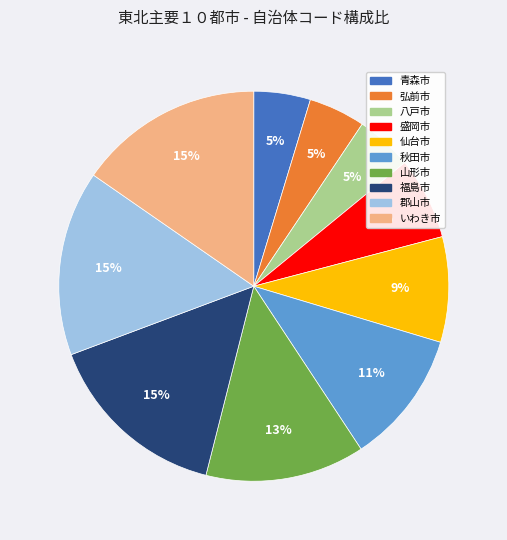

Is there a majority slice in this chart?

No